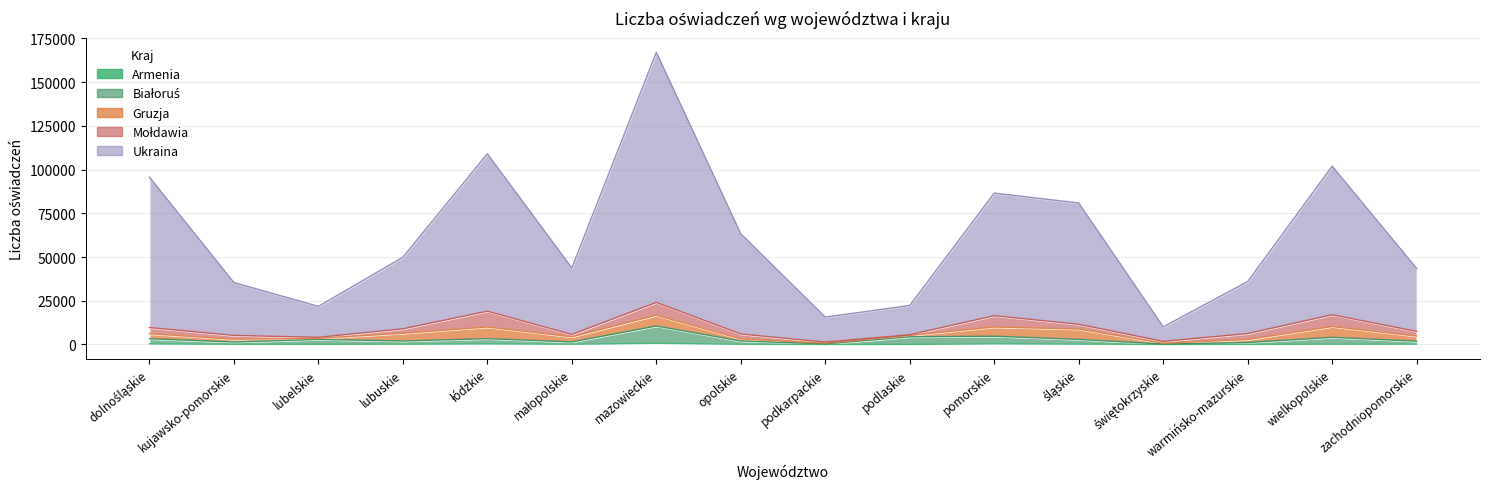

At which category does the chart reach its minimum across all series?

podkarpackie